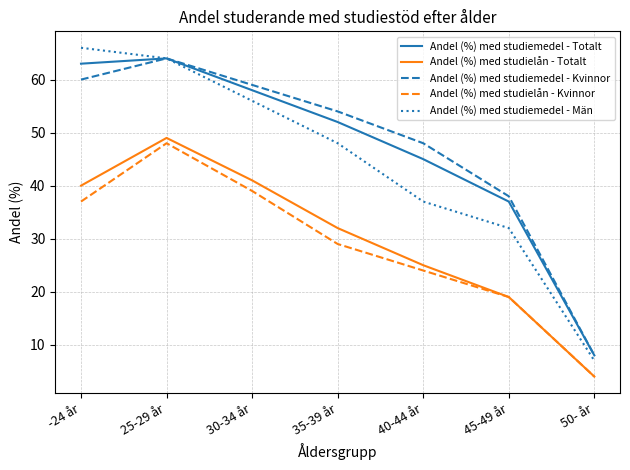

Which series has the widest spread of values?

Andel (%) med studiemedel - Män